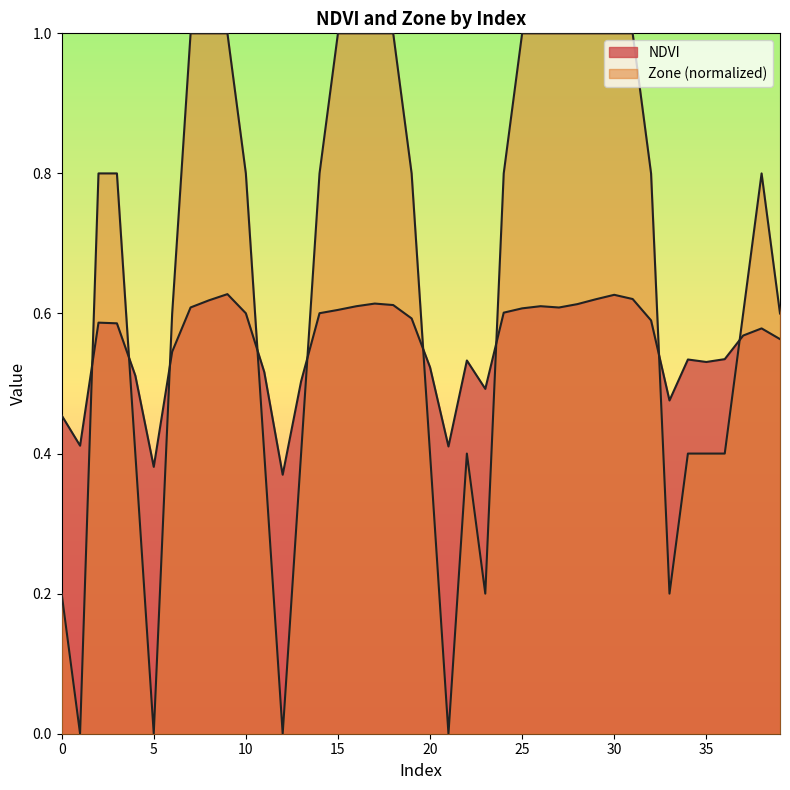

How many interior local peaks does the NDVI series have?

8